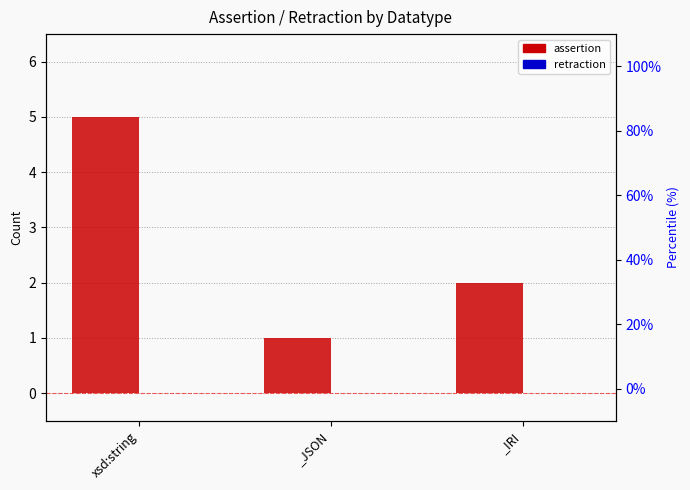

At xsd:string, list the series in order from largest to smallest.

assertion, retraction